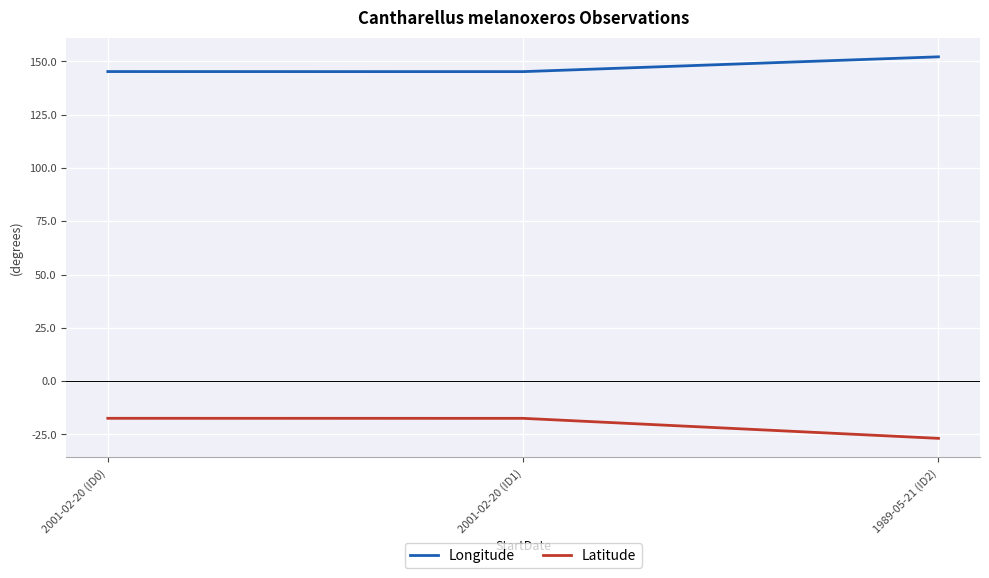

Where is Longitude nearest to the value 148?

2001-02-20 (ID0)